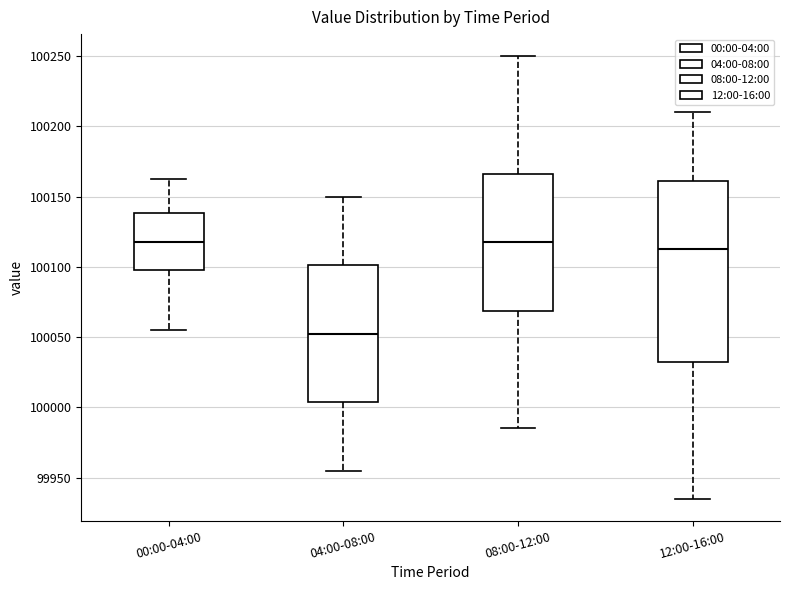

Which box is the tallest, from its lower edge to its upper edge?

12:00-16:00